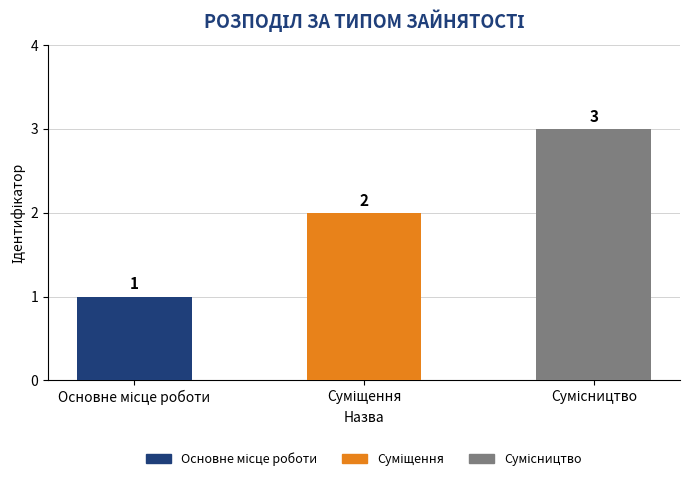

What is the value of the 1st bar from the left?

1